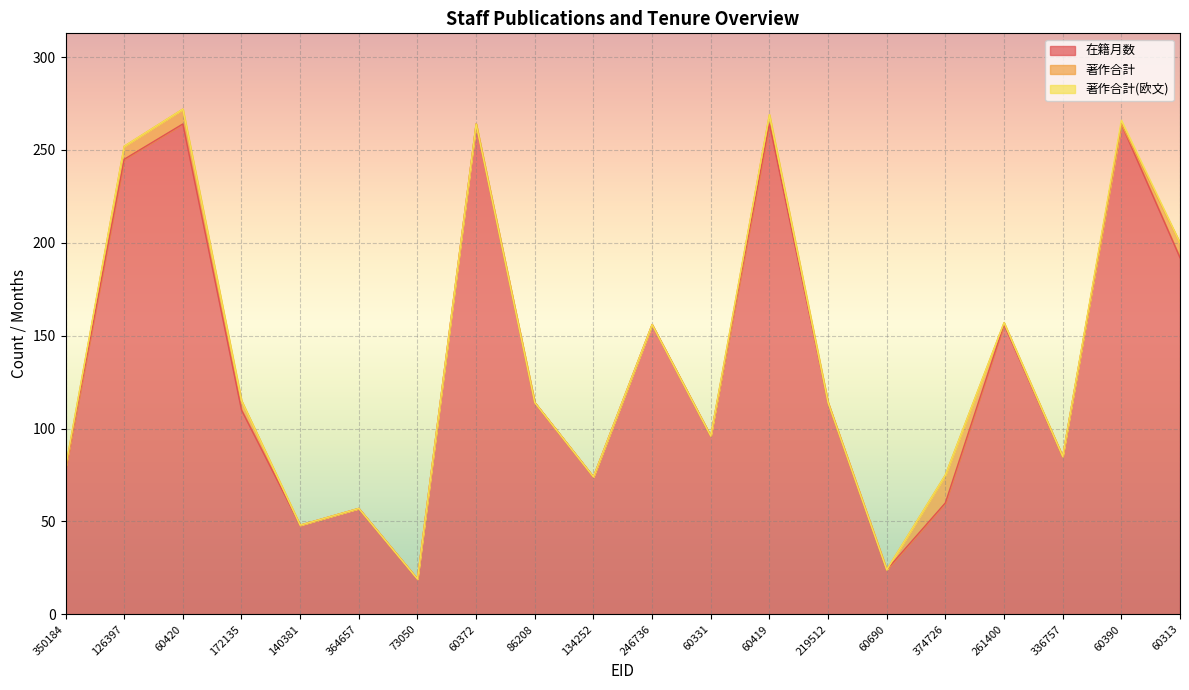

Which series changed the most between 246736 and 60331?

在籍月数